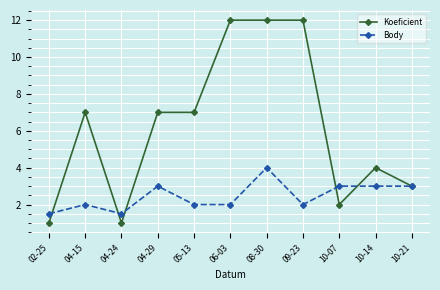

At which category does Body reach its first local peak?

04-15